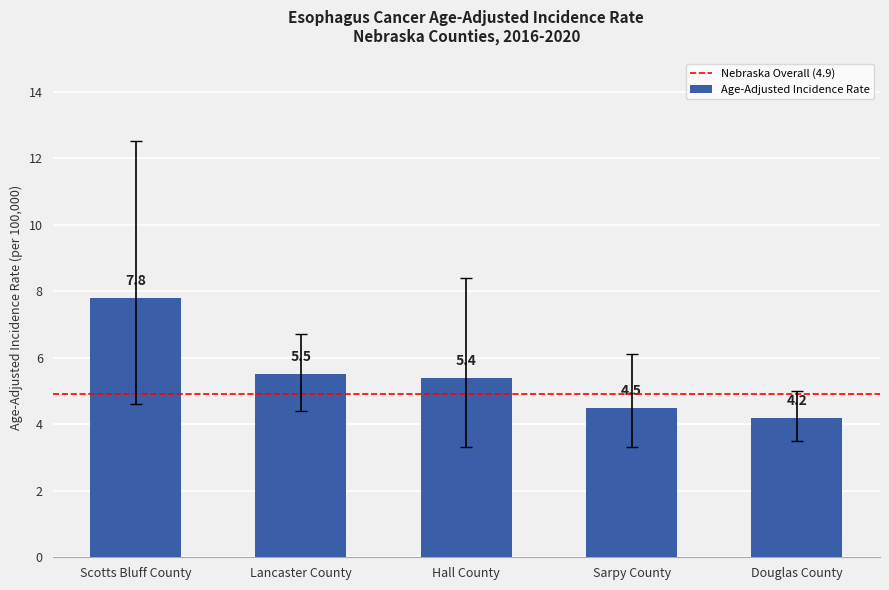

What is the change in value from Sarpy County to Douglas County?

-0.3